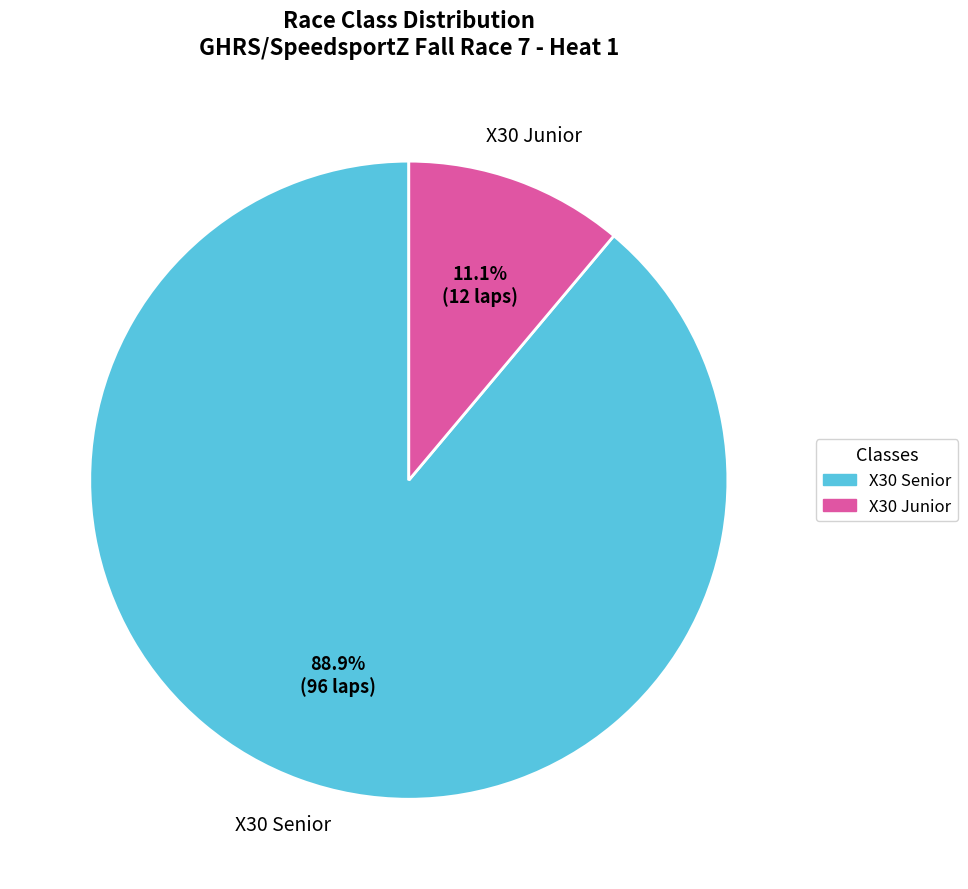

Count the number of slices in the pie.

2